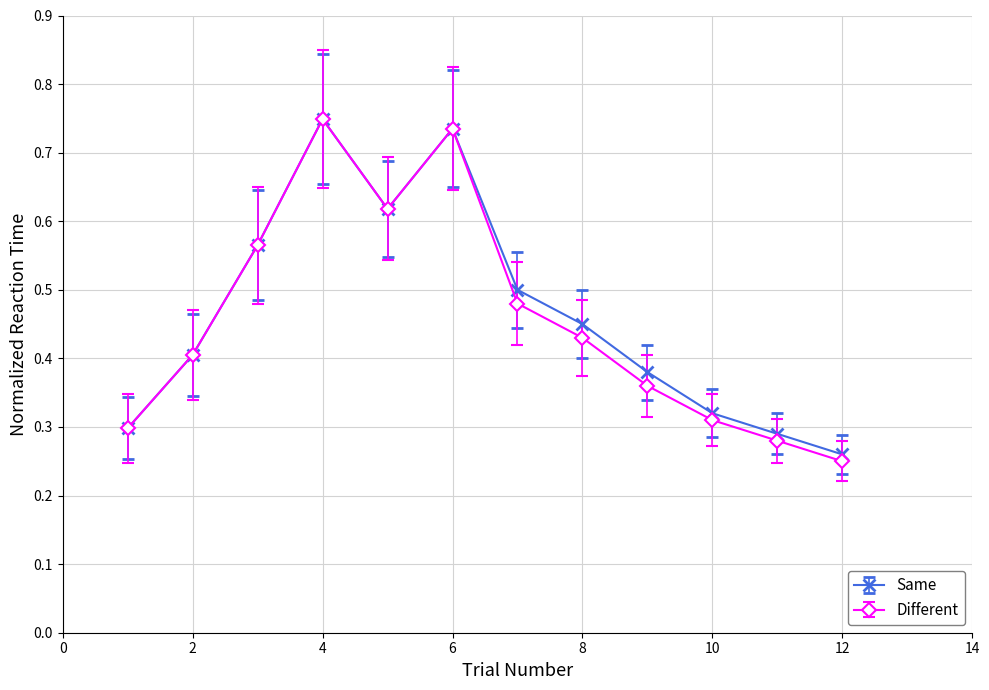

Count the Different values in the range 0 to 1.

12